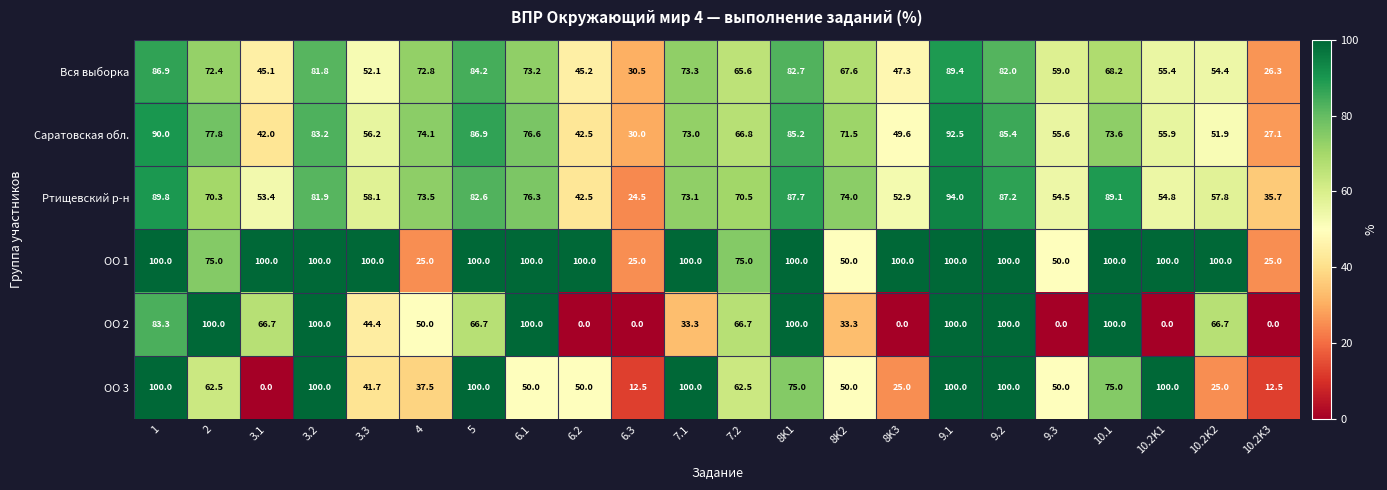

What is the spread (max minus min) of values at 8K2?

40.7